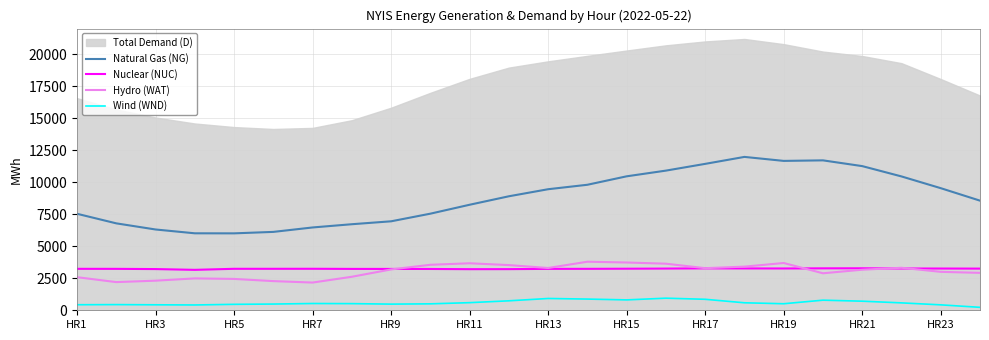

What is the minimum value for Nuclear (NUC)?

3158